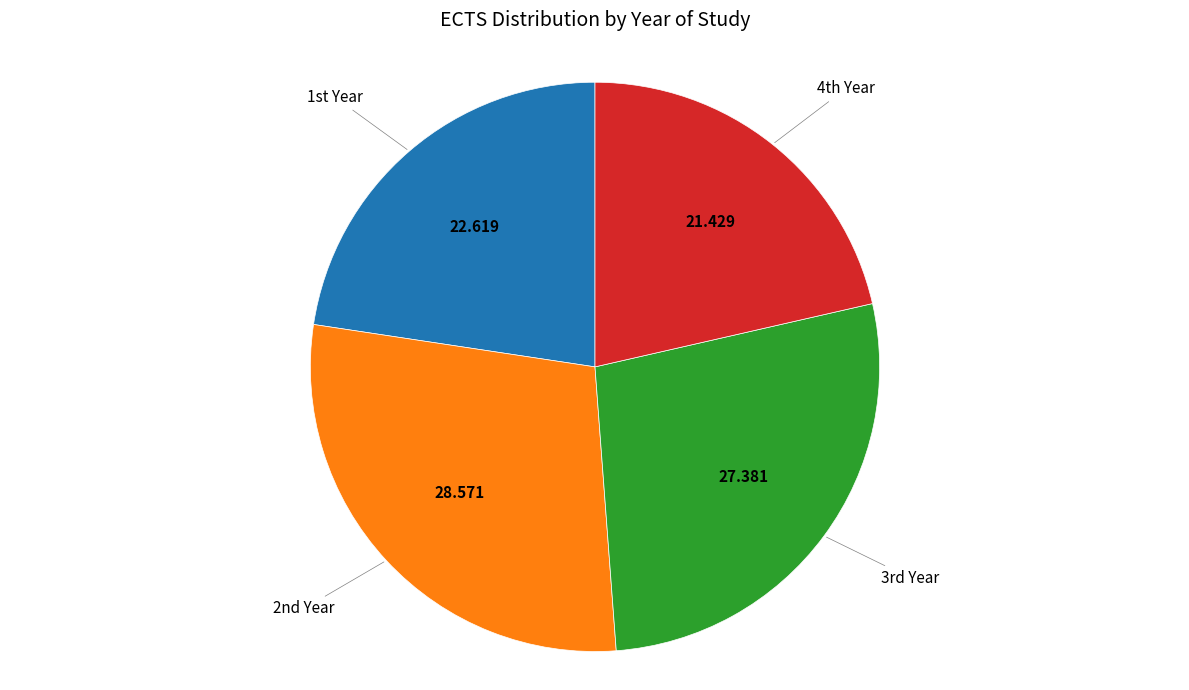

Is there a majority slice in this chart?

No